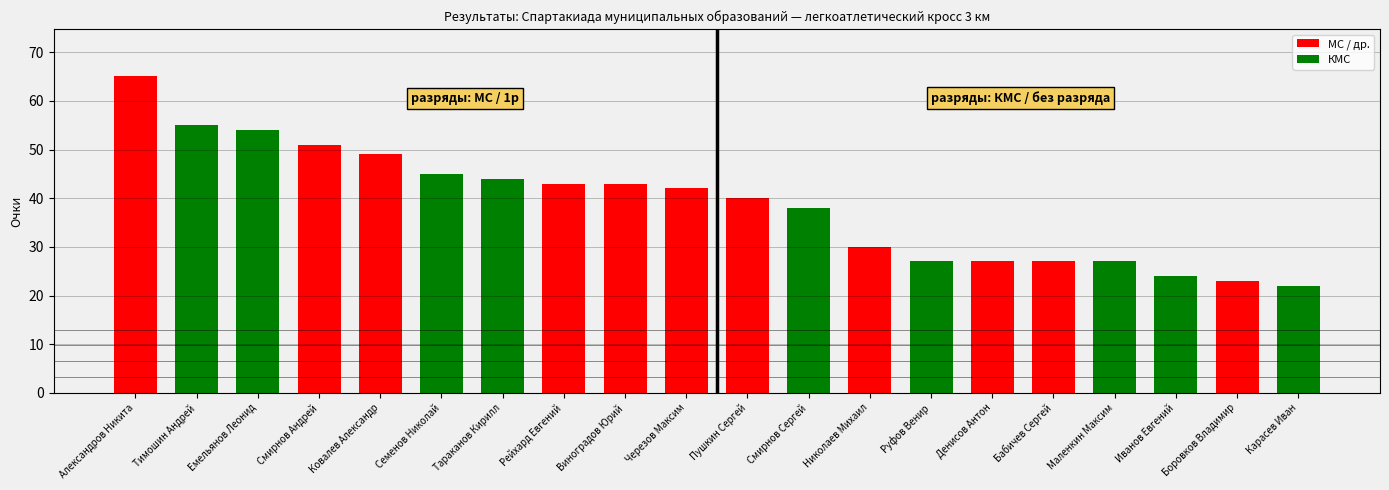

List the labels in order of value, largest first.

Александров Никита, Тимошин Андрей, Емельянов Леонид, Смирнов Андрей, Ковалев Александр, Семенов Николай, Тараканов Кирилл, Рейхард Евгений, Виноградов Юрий, Черезов Максим, Пушкин Сергей, Смирнов Сергей, Николаев Михаил, Руфов Венир, Денисов Антон, Бабичев Сергей, Маленкин Максим, Иванов Евгений, Боровков Владимир, Карасев Иван